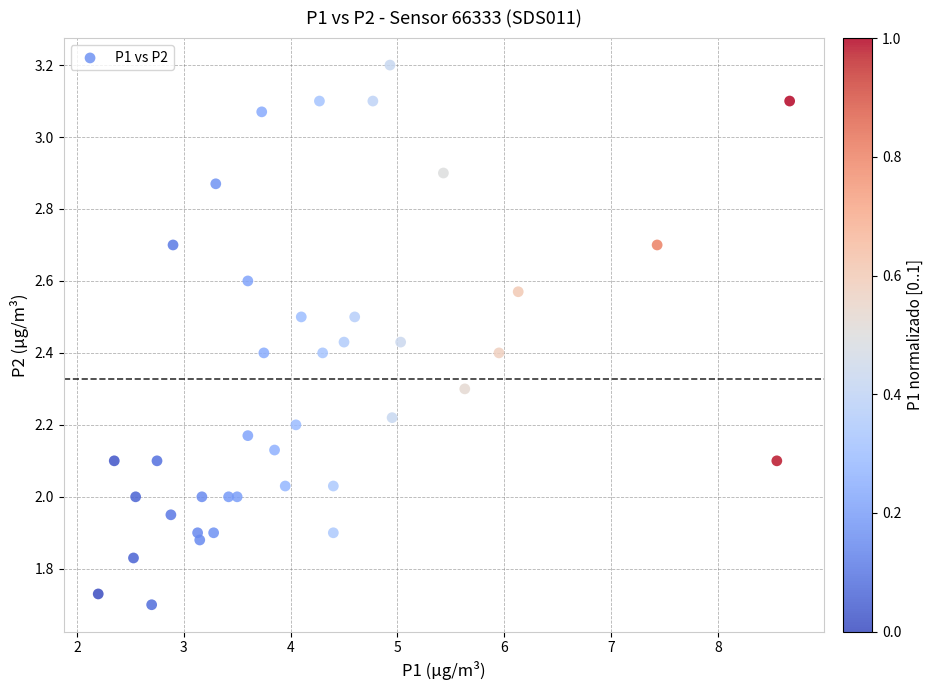

What is the range of Y values (max minus min)?

1.5